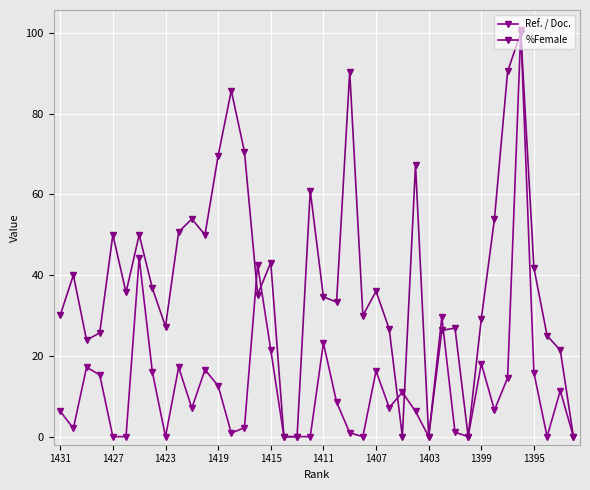

What are all the series names shown in the legend?

Ref. / Doc., %Female